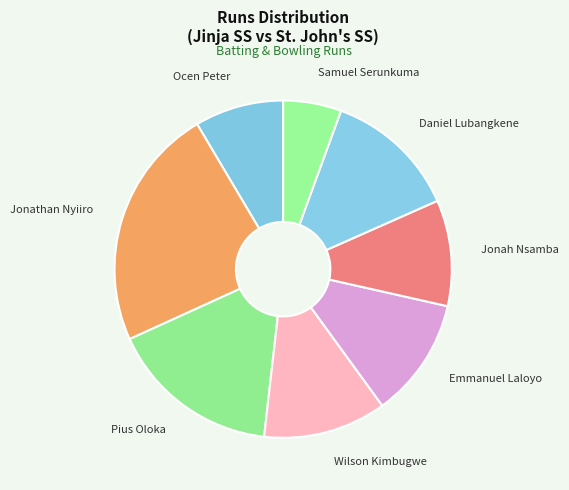

Which has a higher value, Wilson Kimbugwe or Jonathan Nyiiro?

Jonathan Nyiiro